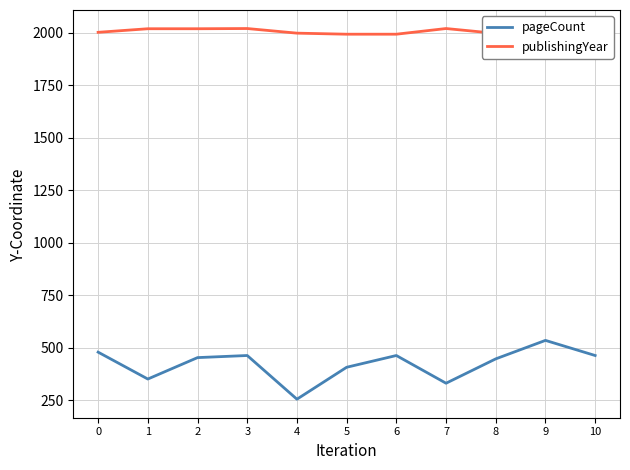

The value of pageCount at 2 is 682. True or false?

False